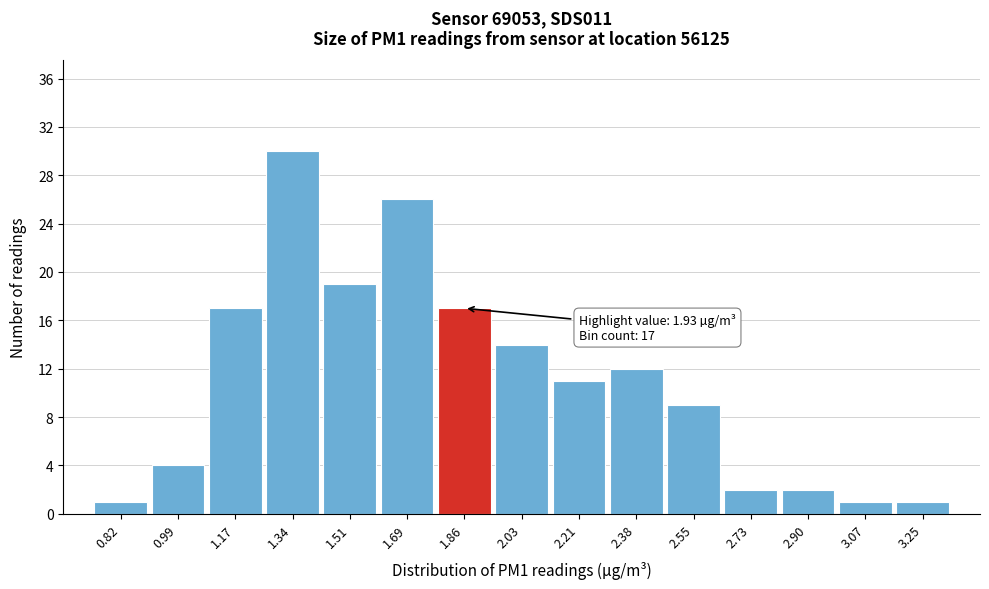

Reading right to left, extract all data points from this chart.

1	1	2	2	9	12	11	14	17	26	19	30	17	4	1